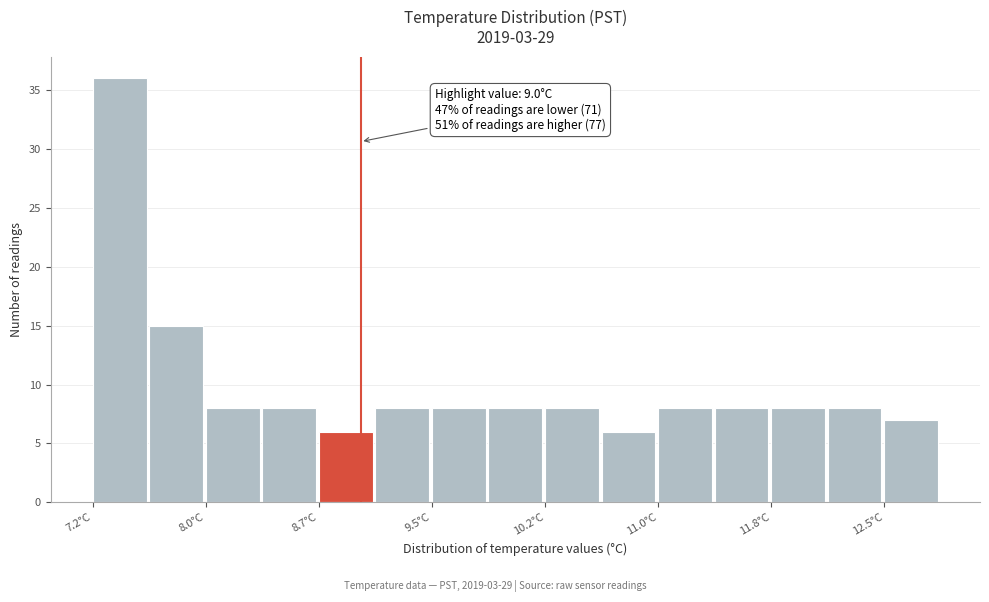

Read against the x-axis, roughly where is the centre of the tallest bar?

7.4